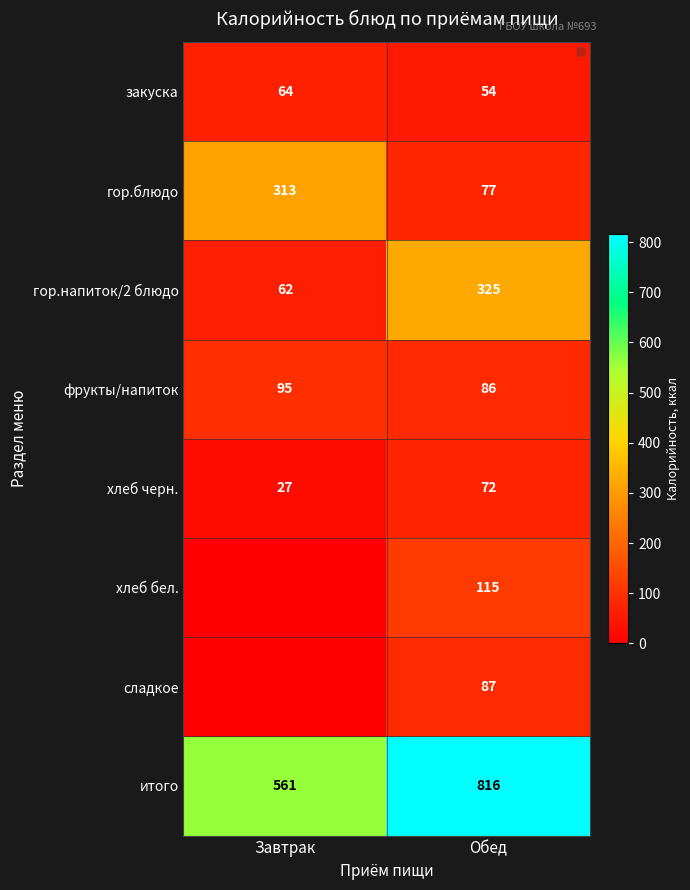

The value of итого at Обед is 1385. True or false?

False